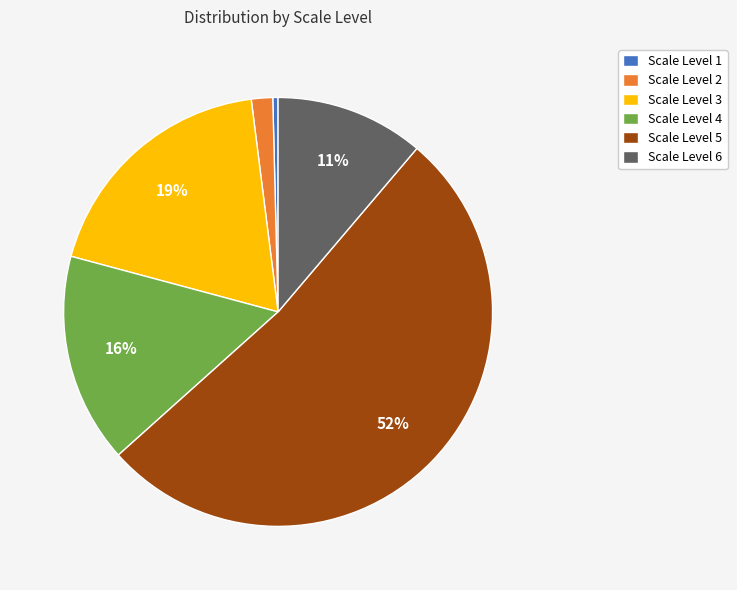

Is there a majority slice in this chart?

Yes